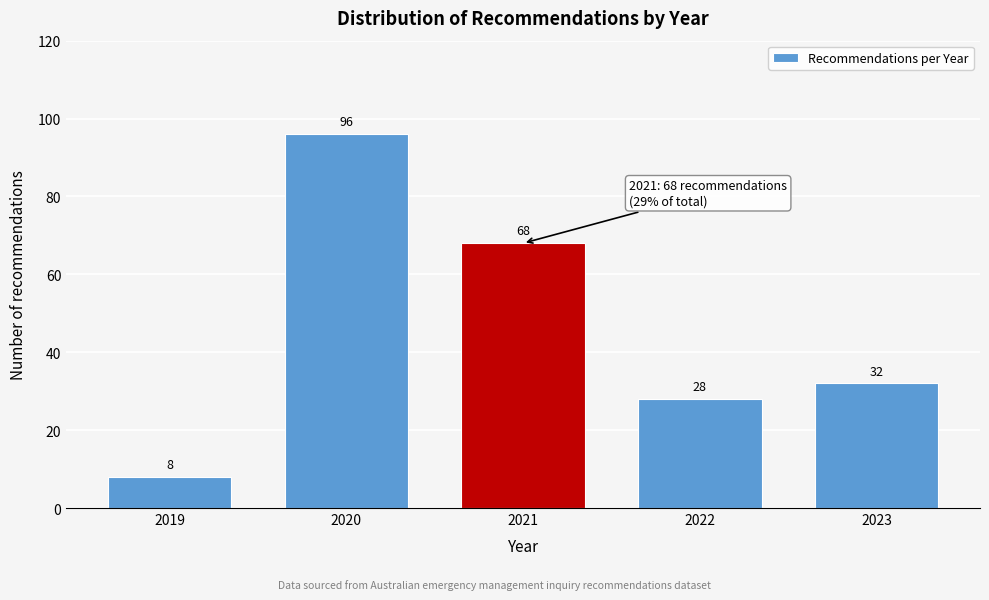

Reading left to right, transcribe all the data shown in this chart.

2019=8	2020=96	2021=68	2022=28	2023=32